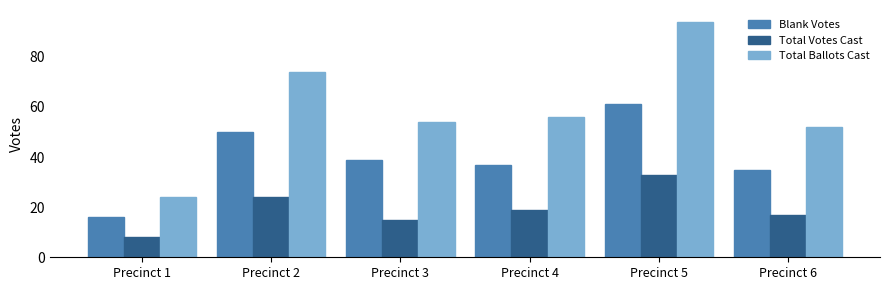

Are the bars horizontal?

No